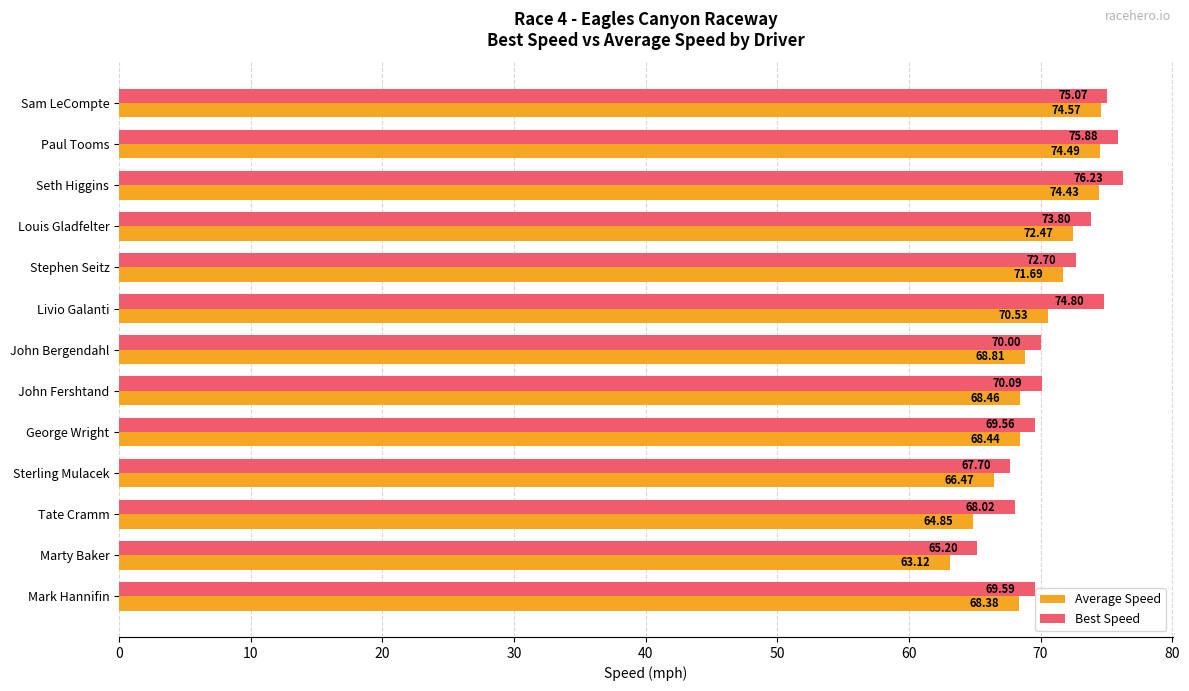

List the series in order of their peak value, highest first.

Best Speed, Average Speed